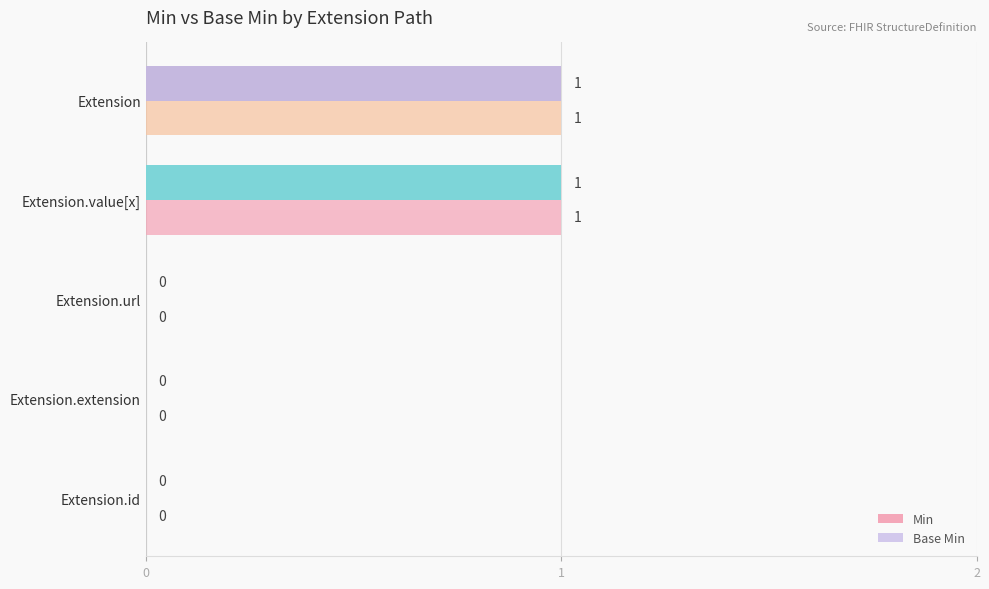

How many categories are shown in the chart?

5